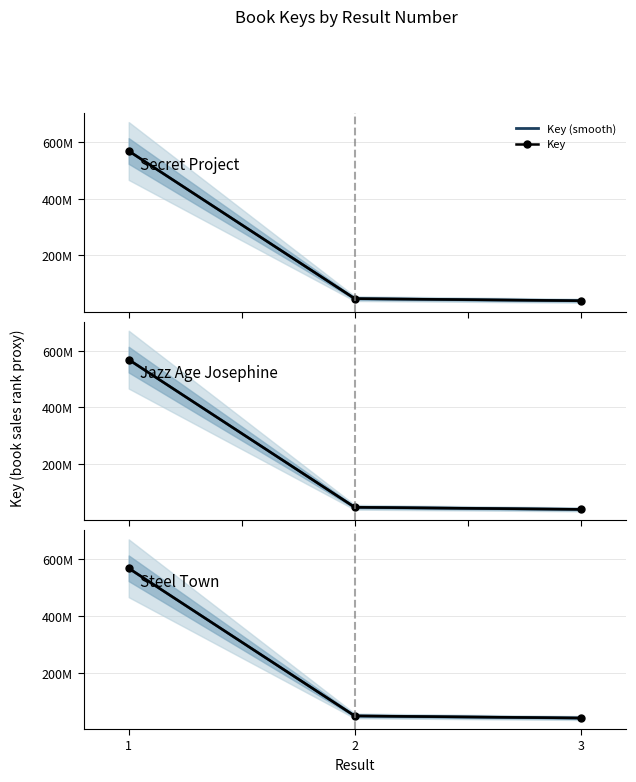

What is the average value?

218140901